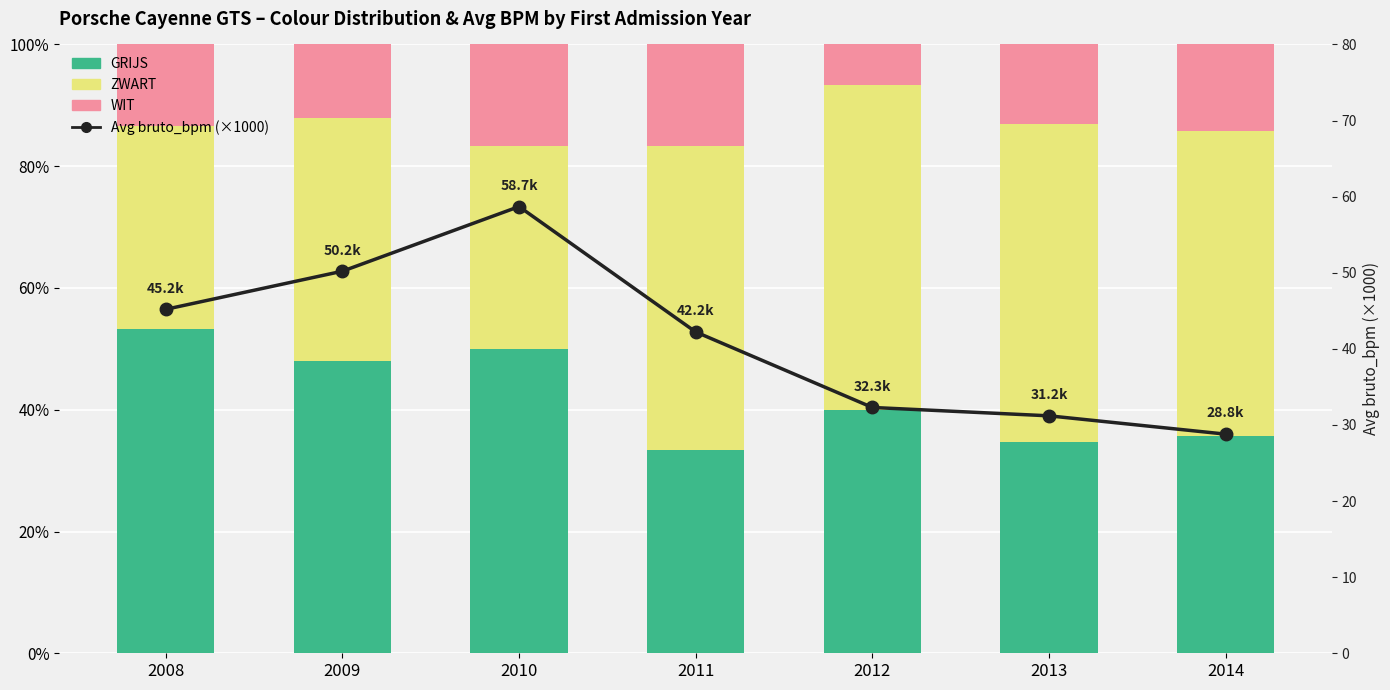

Reading left to right, what are all the values shown in this chart?

GRIJS: 2008=53.3	2009=48.0	2010=50.0	2011=33.3	2012=40.0	2013=34.8	2014=35.7
ZWART: 2008=33.3	2009=40.0	2010=33.3	2011=50.0	2012=53.3	2013=52.2	2014=50.0
WIT: 2008=13.3	2009=12.0	2010=16.7	2011=16.7	2012=6.7	2013=13.0	2014=14.3
Avg bruto_bpm (×1000): 2008=45.2	2009=50.2	2010=58.7	2011=42.2	2012=32.3	2013=31.2	2014=28.8